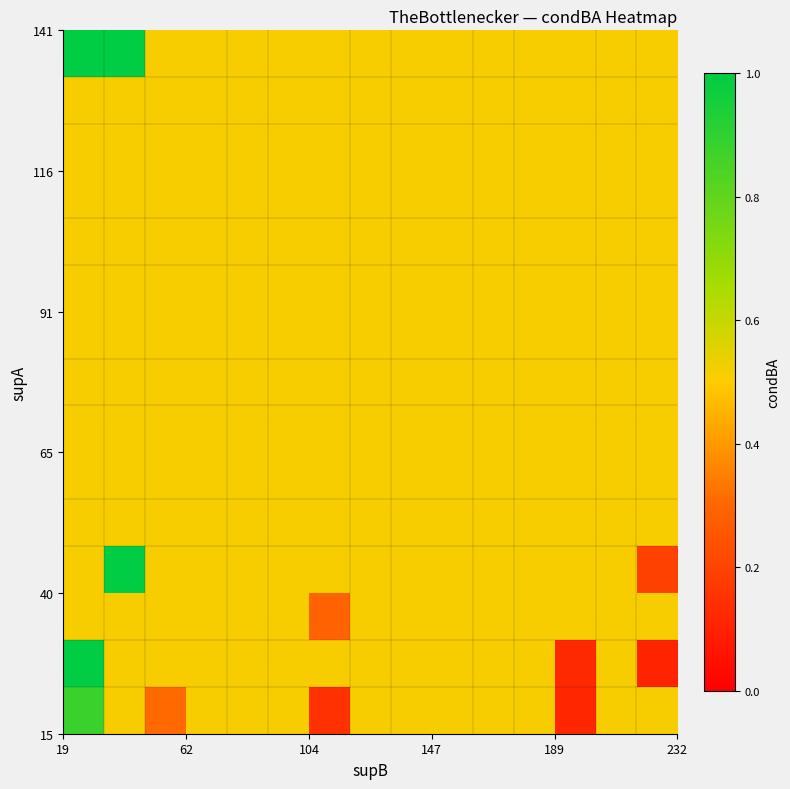

What is the minimum value shown in the chart?

0.1